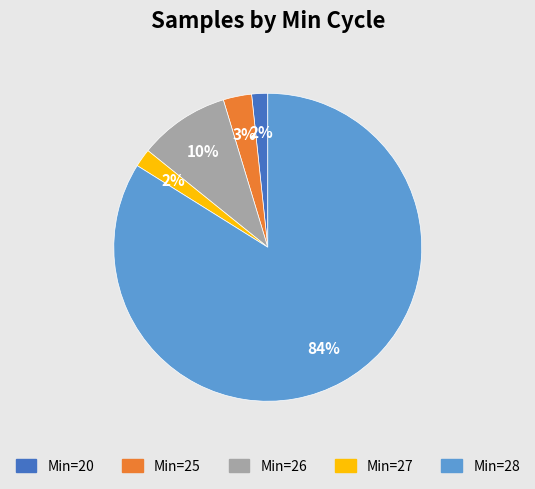

To the nearest percent, what is the average slice percentage?

20%